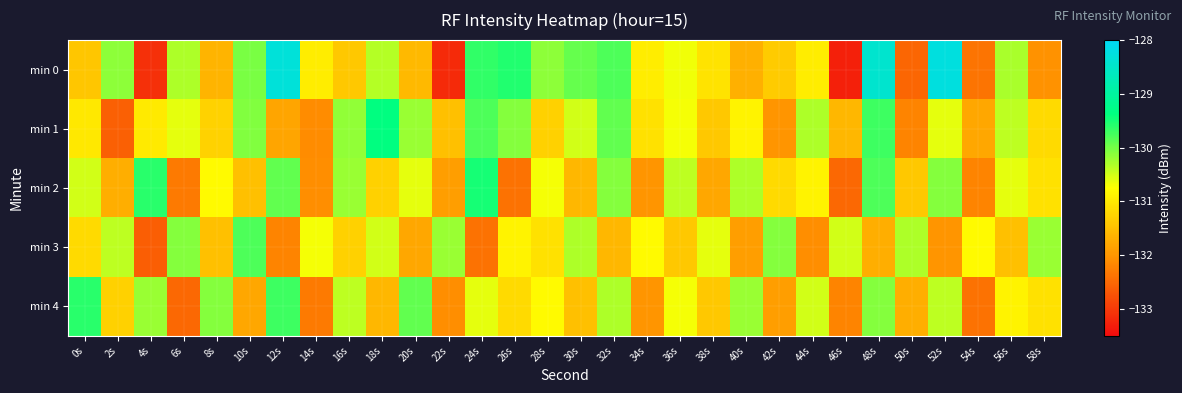

Between 26s and 34s, which series saw the biggest shift?

min 0